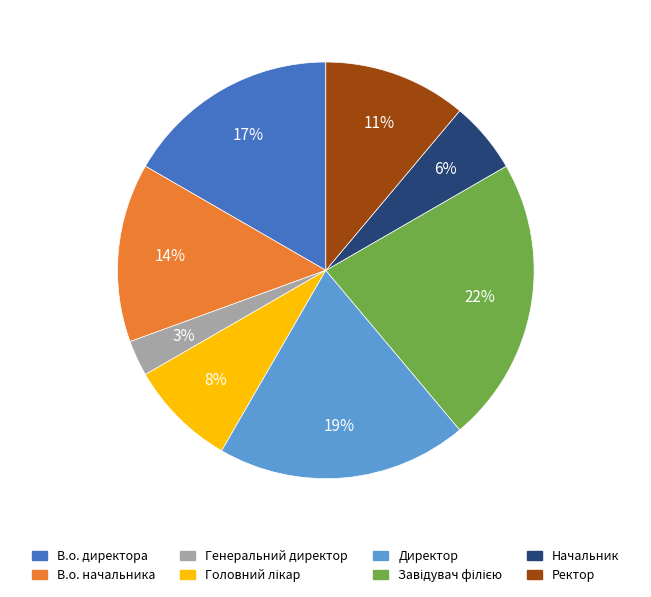

Count the number of slices in the pie.

8